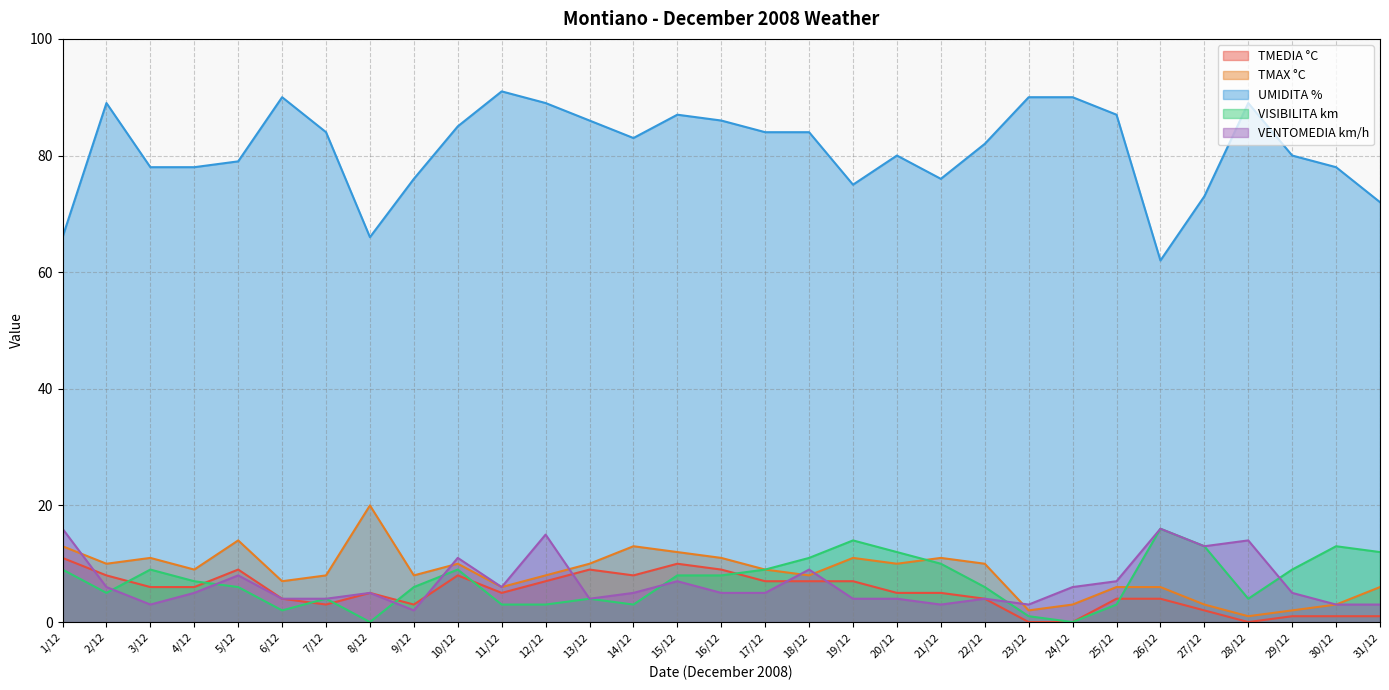

What is the sum of all TMAX °C values?

261